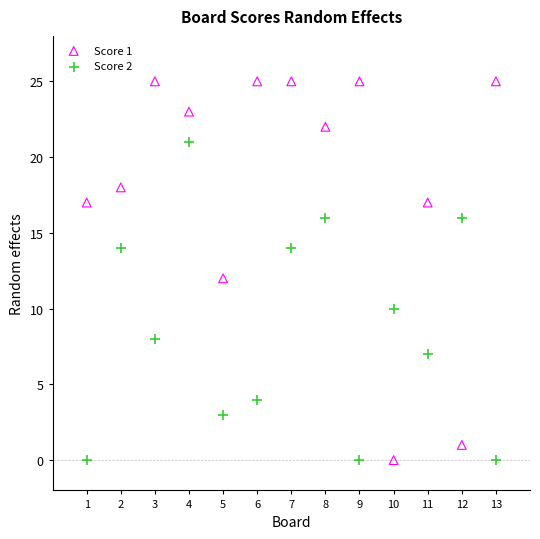

Across all data points, what is the range of X values (max minus min)?

12